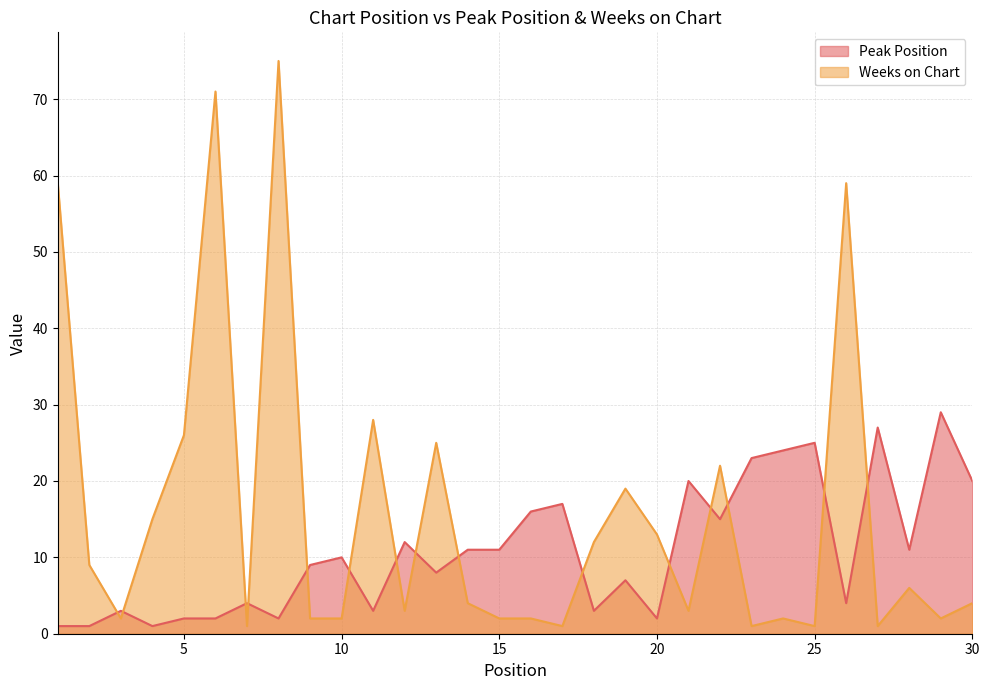

Is it true that Weeks on Chart equals 1 at 7?

True